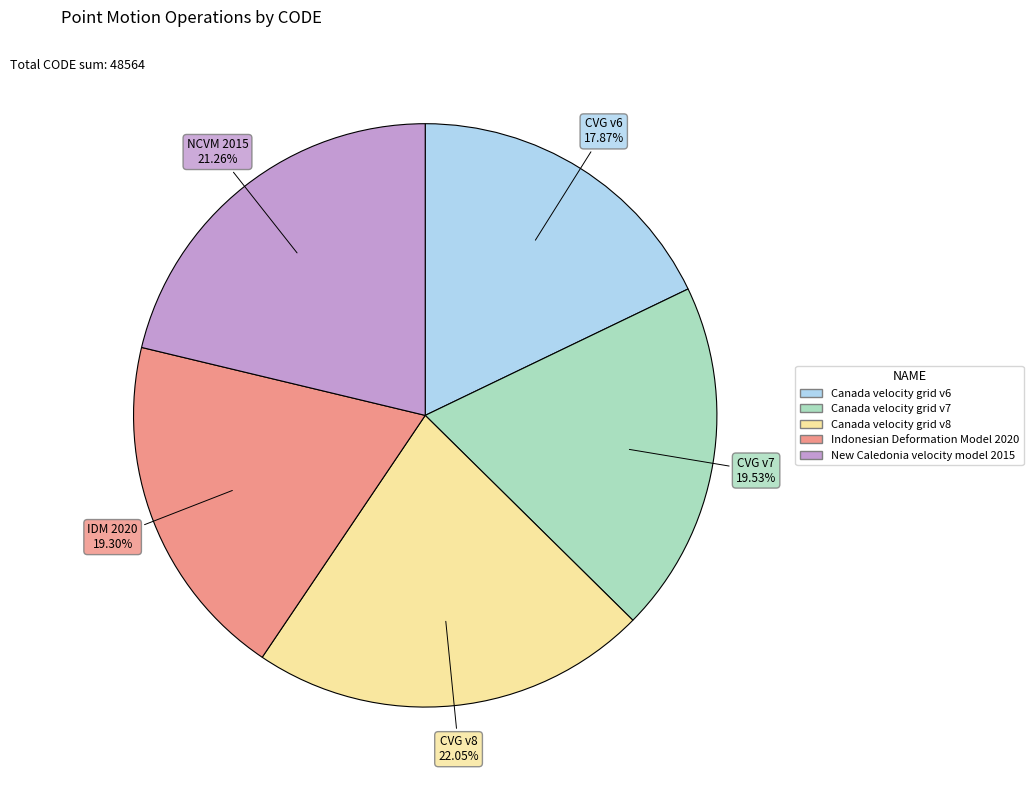

Is the sum of Canada velocity grid v6 and Canada velocity grid v7 greater than half?

No